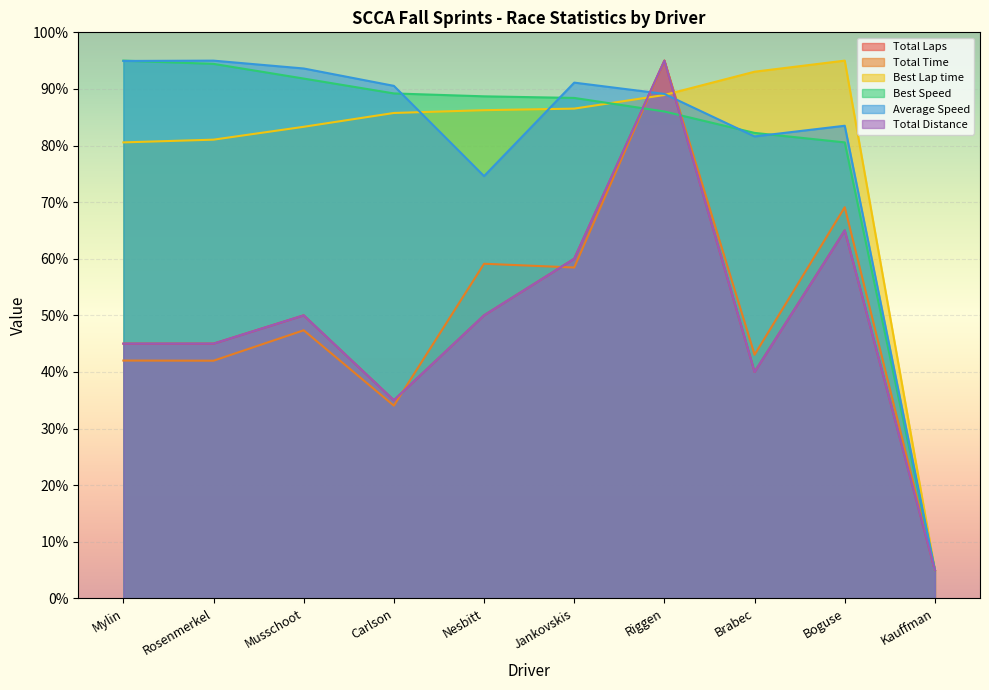

Reading right to left, transcribe all the data shown in this chart.

Total Laps: Kauffman=5.0	Boguse=65.0	Brabec=40.0	Riggen=95.0	Jankovskis=60.0	Nesbitt=50.0	Carlson=35.0	Musschoot=50.0	Rosenmerkel=45.0	Mylin=45.0
Total Time: Kauffman=5.0	Boguse=69.1	Brabec=43.0	Riggen=95.0	Jankovskis=58.4	Nesbitt=59.1	Carlson=34.0	Musschoot=47.4	Rosenmerkel=42.0	Mylin=42.0
Best Lap time: Kauffman=5.0	Boguse=95.0	Brabec=93.0	Riggen=88.9	Jankovskis=86.5	Nesbitt=86.2	Carlson=85.8	Musschoot=83.3	Rosenmerkel=81.0	Mylin=80.6
Best Speed: Kauffman=5.0	Boguse=80.6	Brabec=82.2	Riggen=86.0	Jankovskis=88.4	Nesbitt=88.7	Carlson=89.2	Musschoot=91.8	Rosenmerkel=94.4	Mylin=95.0
Average Speed: Kauffman=5.0	Boguse=83.5	Brabec=81.6	Riggen=89.1	Jankovskis=91.1	Nesbitt=74.6	Carlson=90.5	Musschoot=93.6	Rosenmerkel=95.0	Mylin=94.9
Total Distance: Kauffman=5.0	Boguse=65.0	Brabec=40.0	Riggen=95.0	Jankovskis=60.0	Nesbitt=50.0	Carlson=35.0	Musschoot=50.0	Rosenmerkel=45.0	Mylin=45.0